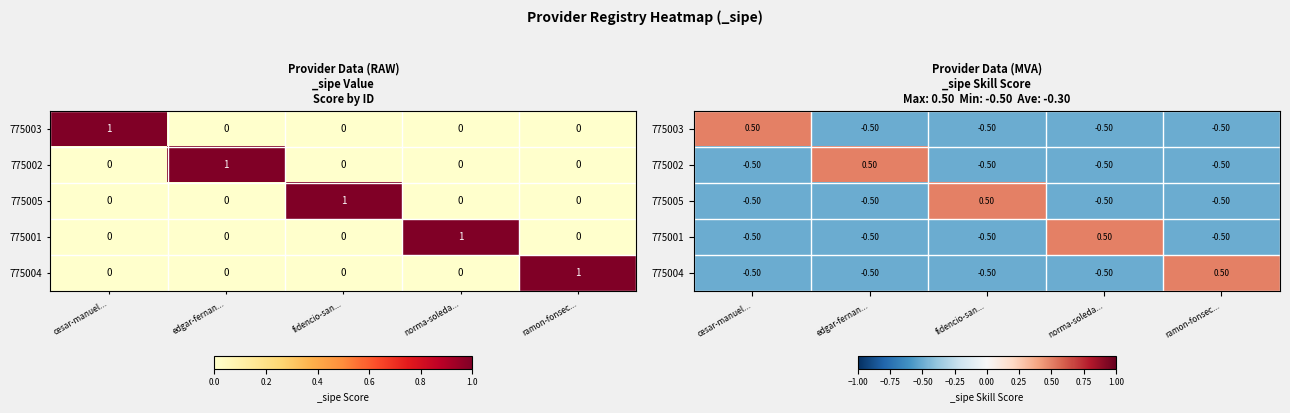

Where does the 775001 series first go above 0?

norma-soleda...